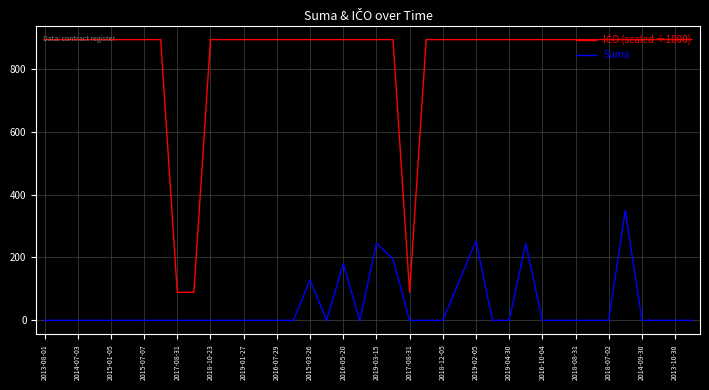

What is the difference between the maximum and minimum values in the Suma series?

350.0